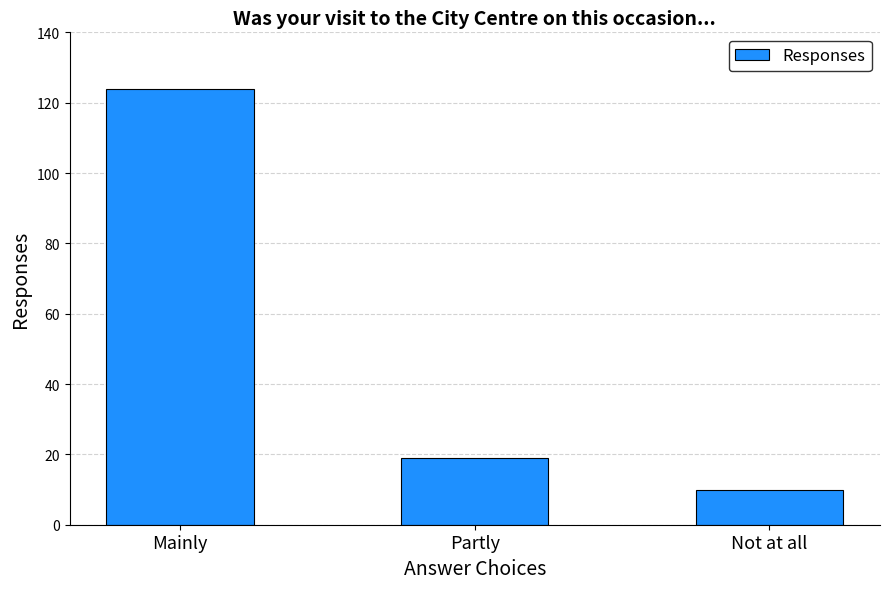

What position from the right is Mainly?

3